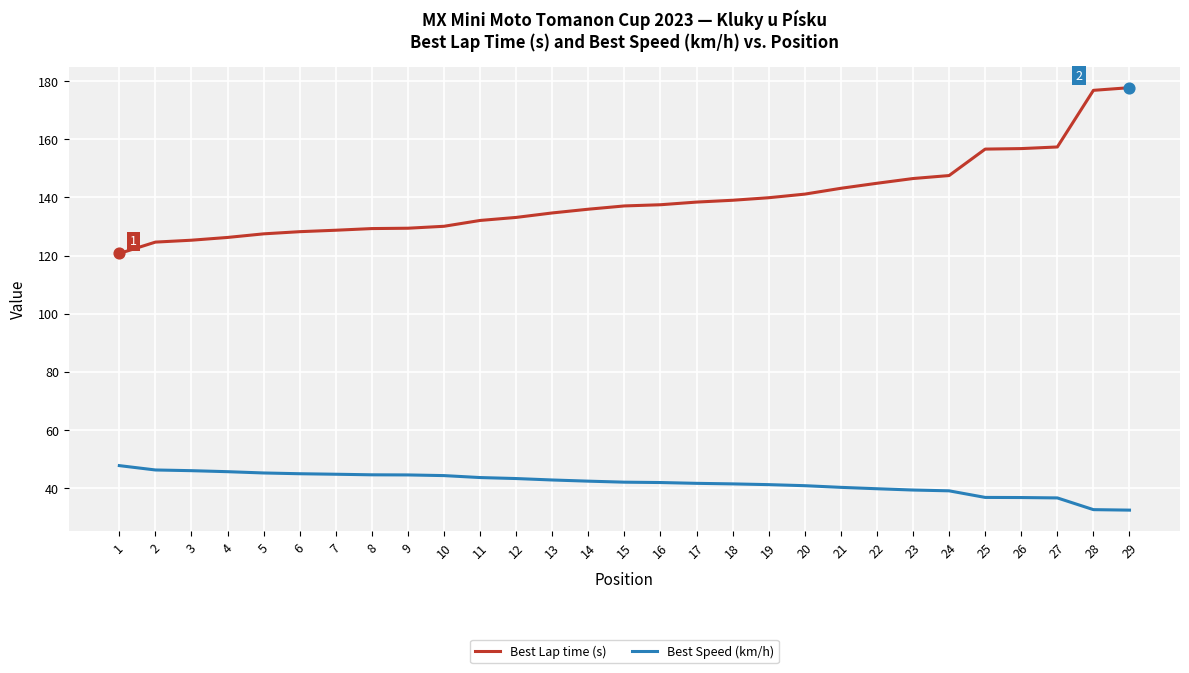

At how many categories does at least one series exceed 42?

29